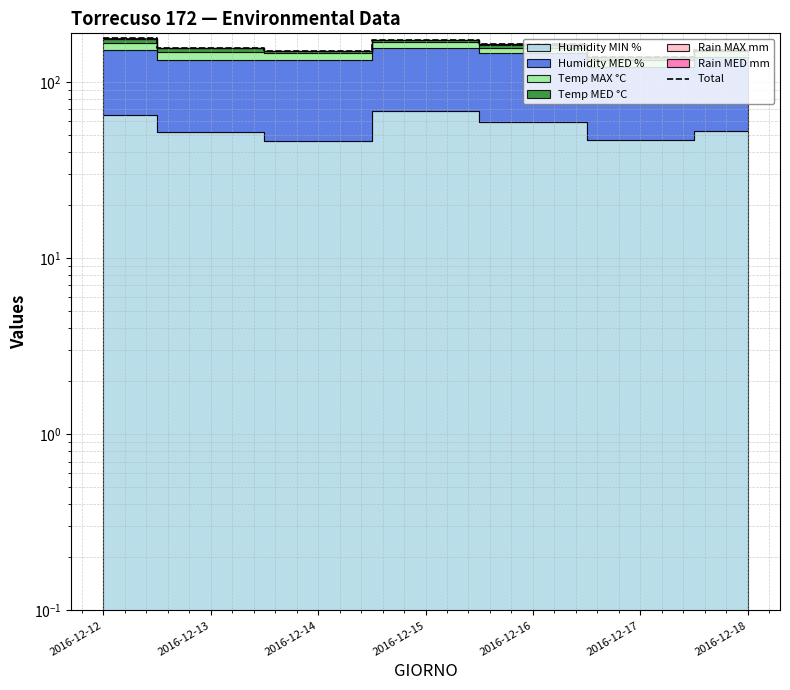

At which category does the data reach its first local valley?

2016-12-14